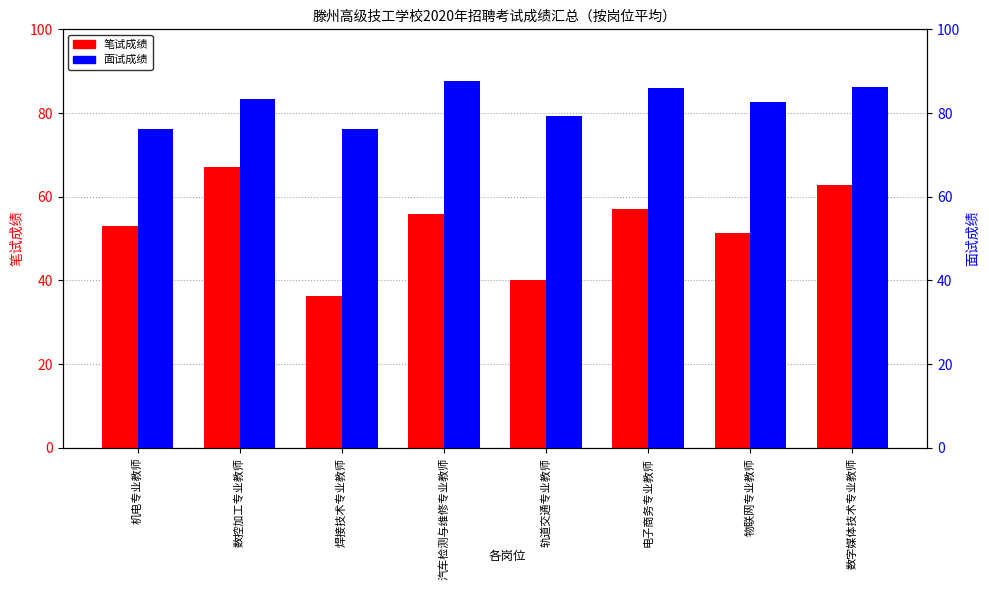

Reading right to left, extract all data points from this chart.

笔试成绩: 数字媒体技术专业教师=62.8	物联网专业教师=51.3	电子商务专业教师=57.0	轨道交通专业教师=40.0	汽车检测与维修专业教师=55.8	焊接技术专业教师=36.3	数控加工专业教师=67.0	机电专业教师=53.0
面试成绩: 数字媒体技术专业教师=86.2	物联网专业教师=82.5	电子商务专业教师=86.0	轨道交通专业教师=79.4	汽车检测与维修专业教师=87.6	焊接技术专业教师=76.2	数控加工专业教师=83.3	机电专业教师=76.1